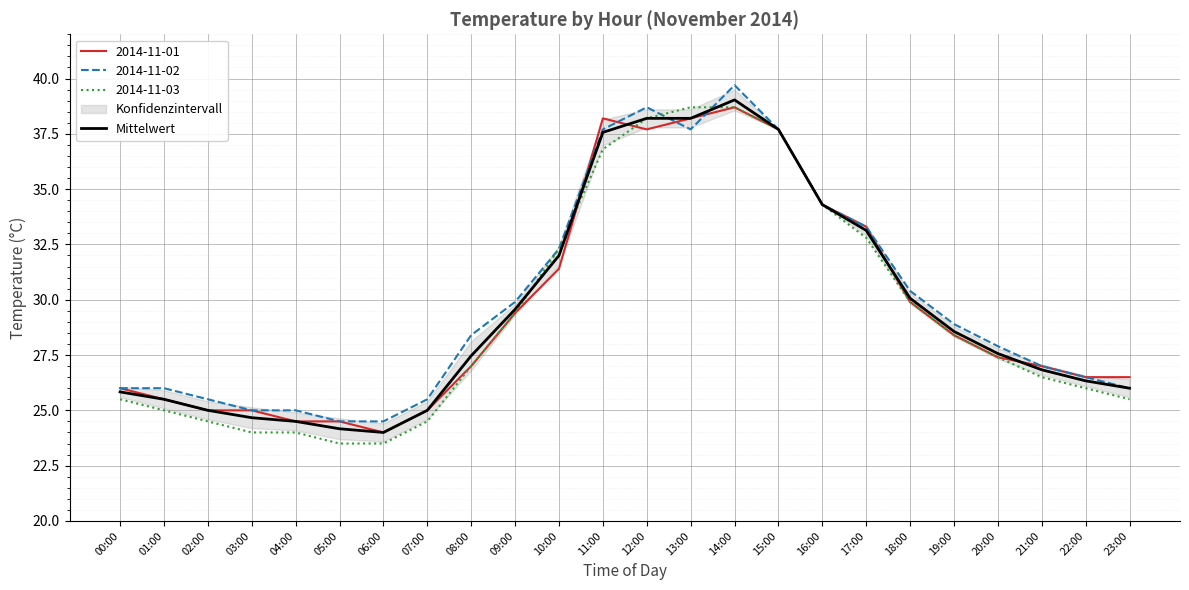

Reading left to right, what are all the values shown in this chart?

25.8	25.5	25.0	24.7	24.5	24.2	24.0	25.0	27.5	29.6	32.0	37.6	38.2	38.2	39.0	37.7	34.3	33.1	30.1	28.6	27.6	26.8	26.3	26.0